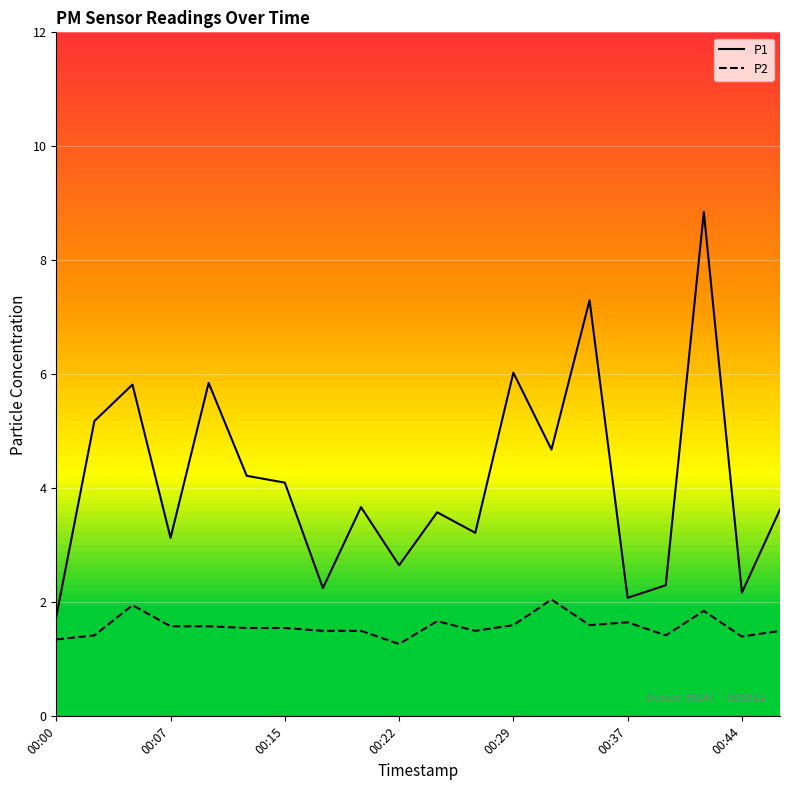

Does the chart display data point markers on the line(s)?

No